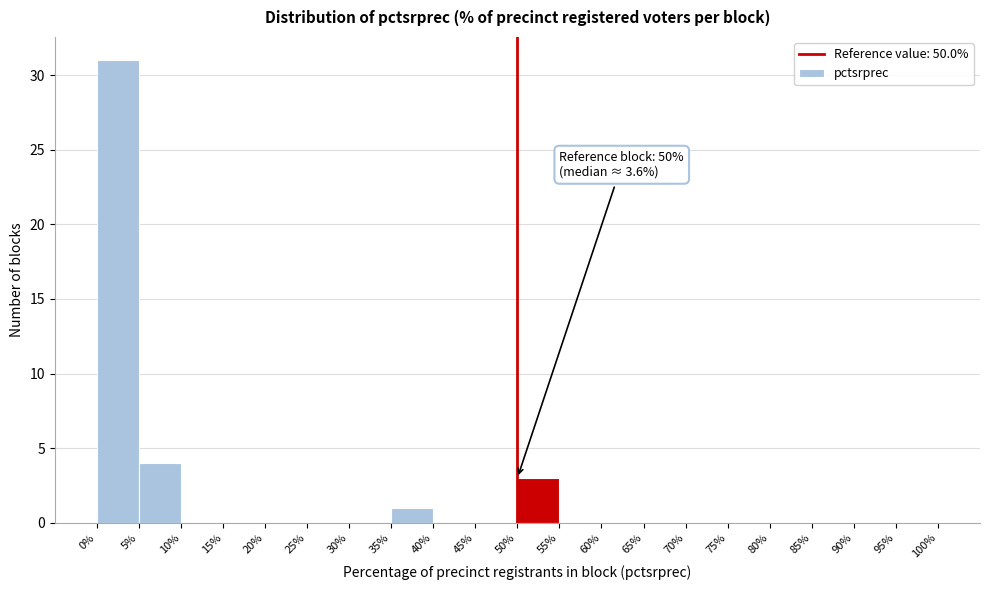

Which range on the x-axis has the tallest bar?

0% to 5%